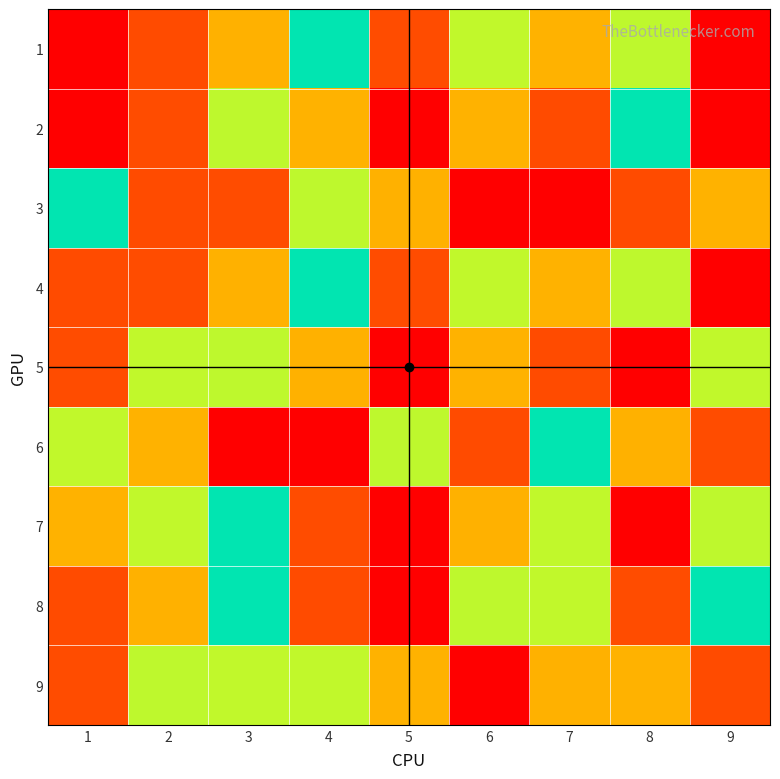

Rank the series at 6 from highest to lowest value.

9, 6, 7, 1, 4, 8, 2, 5, 3